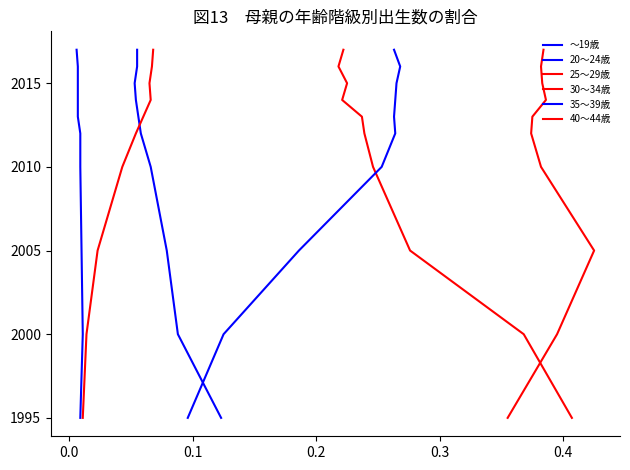

The ～19歳 series shows 440 at 0.3. True or false?

False